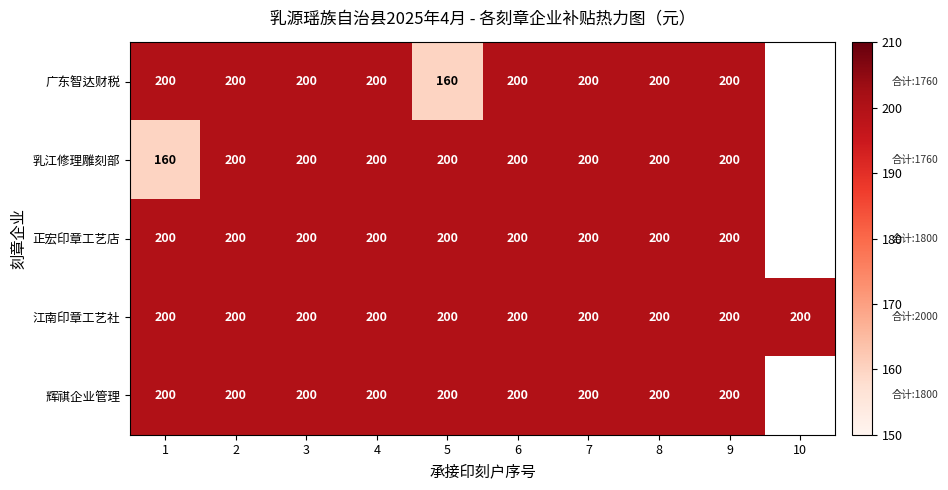

Is it true that 广东智达财税 equals 281.3 at 8?

False